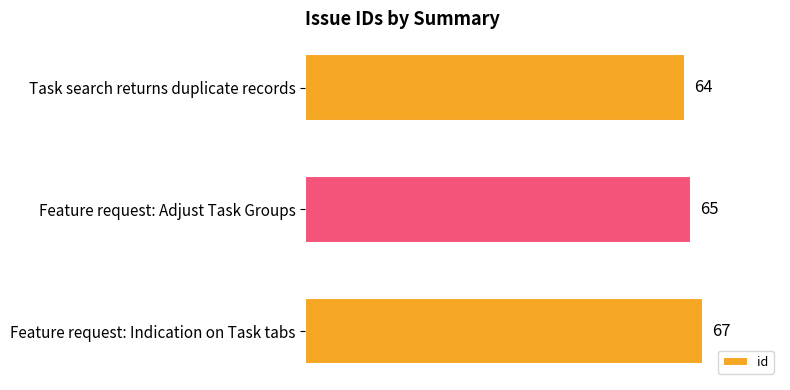

The chart shows a value of 65 at Feature request: Adjust Task Groups. True or false?

True